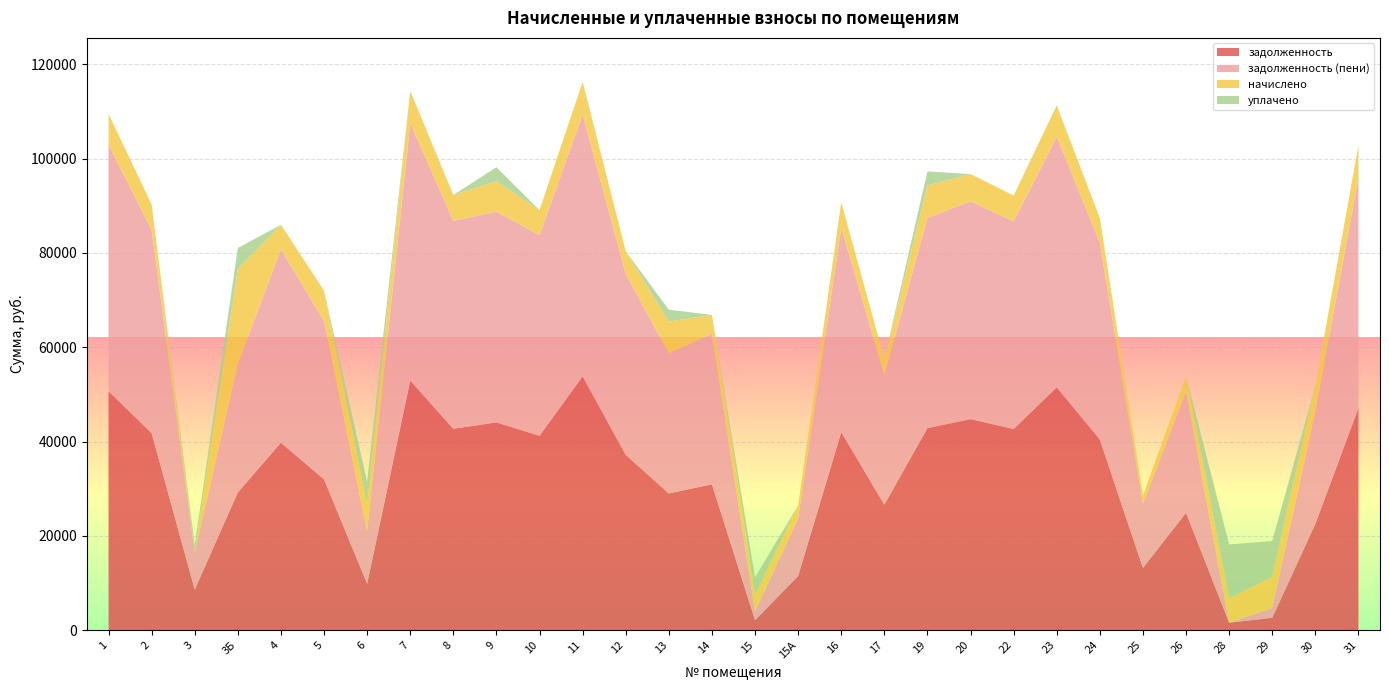

Reading left to right, list all the values displayed in this chart.

задолженность: 50673.5	41776.5	8618.0	29224.5	39755.7	31990.4	9862.4	52922.4	42716.0	44065.5	41223.9	53823.3	37190.0	29007.9	30945.6	2125.3	11508.0	41997.6	26635.4	42859.0	44760.6	42660.8	51502.4	40433.8	13207.3	24922.2	1588.6	2637.2	22562.9	47097.4
задолженность (пени): 52302.1	43119.1	7911.0	27211.9	41045.0	33597.6	11223.9	54623.3	44088.8	44674.5	42548.8	55553.2	38385.2	29695.5	31940.2	1860.4	12198.8	43347.4	27491.4	44572.8	46199.2	44031.8	53157.6	41733.4	13631.8	25723.2	1.1	2088.8	23912.6	48821.9
начислено: 6514.3	5370.6	-9613.1	20127.6	5157.5	6429.1	5446.0	6803.5	5491.4	6436.2	5299.6	6919.3	4781.0	6750.2	3978.2	3516.5	2763.5	5399.0	3424.1	6855.4	5754.2	5484.2	6620.9	5198.0	1697.9	3203.9	5205.8	6571.2	5399.0	6898.0
уплачено: 0.0	0.0	1500.0	4500.0	0.0	0.0	5000.0	0.0	0.0	3000.0	0.0	0.0	0.0	2500.0	0.0	3706.0	0.0	0.0	0.0	3000.0	0.0	0.0	0.0	0.0	0.0	0.0	11389.0	7619.6	0.0	0.0